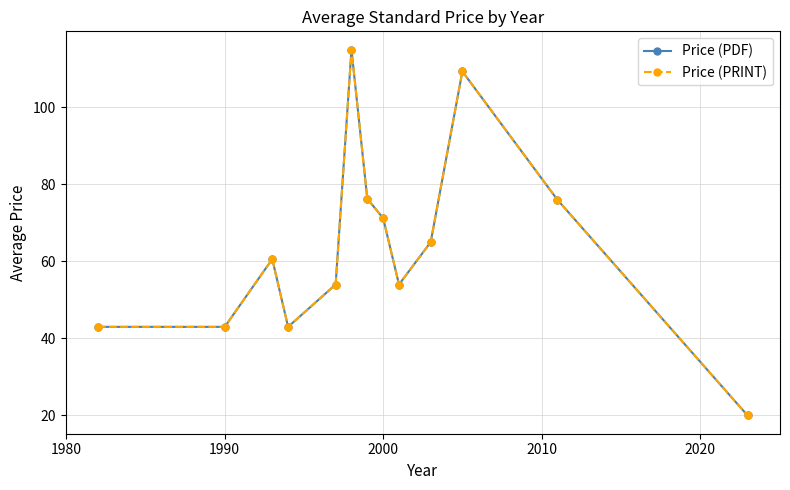

Does the chart have visible grid lines?

Yes